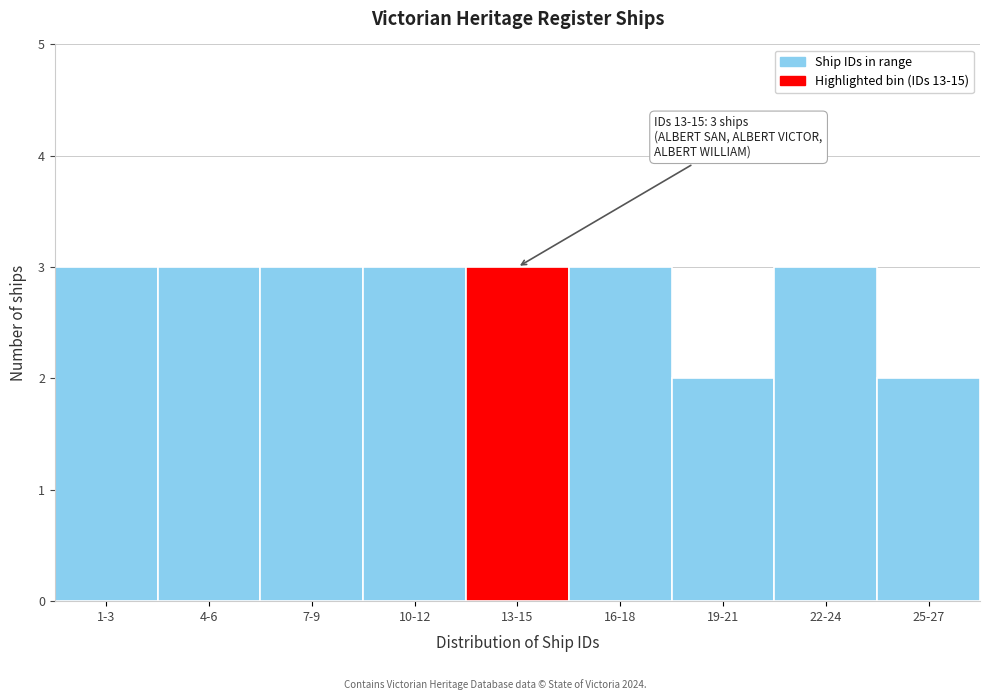

Reading right to left, what are all the values shown in this chart?

25-27=2	22-24=3	19-21=2	16-18=3	13-15=3	10-12=3	7-9=3	4-6=3	1-3=3